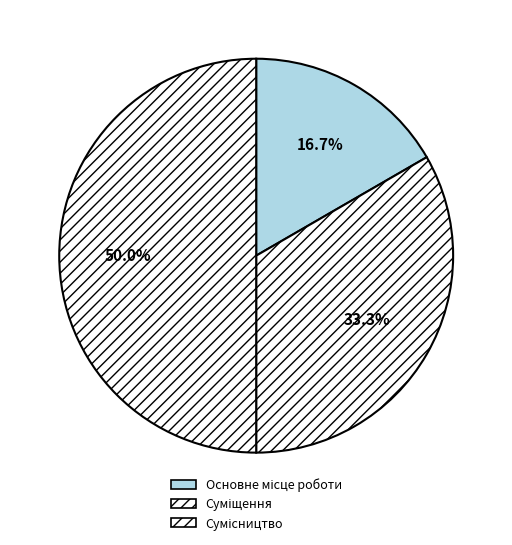

How many slices are in this pie chart?

3